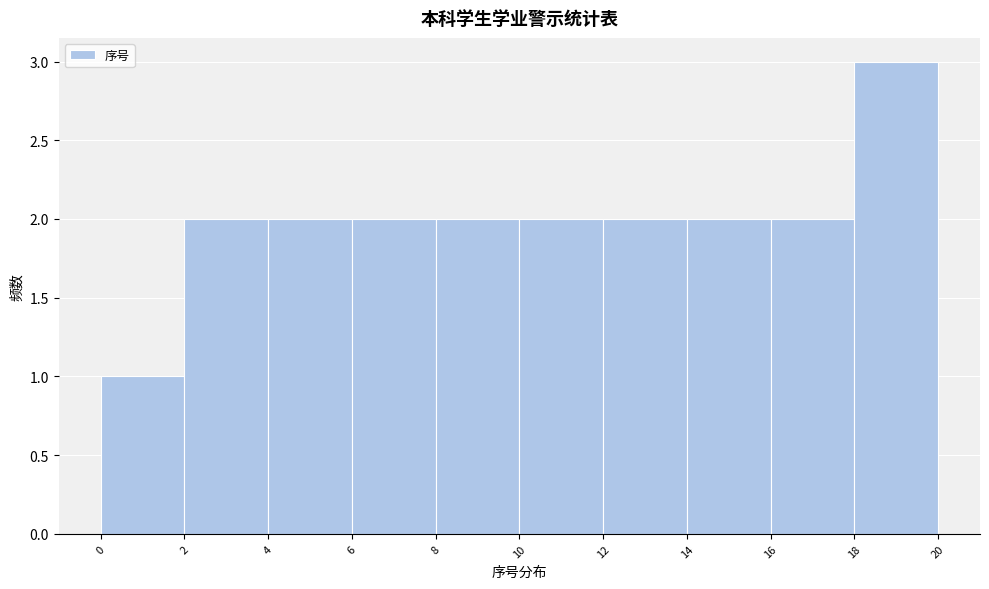

Reading left to right, transcribe this chart: for each bar, give the range it covers on the x-axis and its height. The values are not printed on the chart, so give them approximately, as read against the axis.

0 to 2: 1
2 to 4: 2
4 to 6: 2
6 to 8: 2
8 to 10: 2
10 to 12: 2
12 to 14: 2
14 to 16: 2
16 to 18: 2
18 to 20: 3